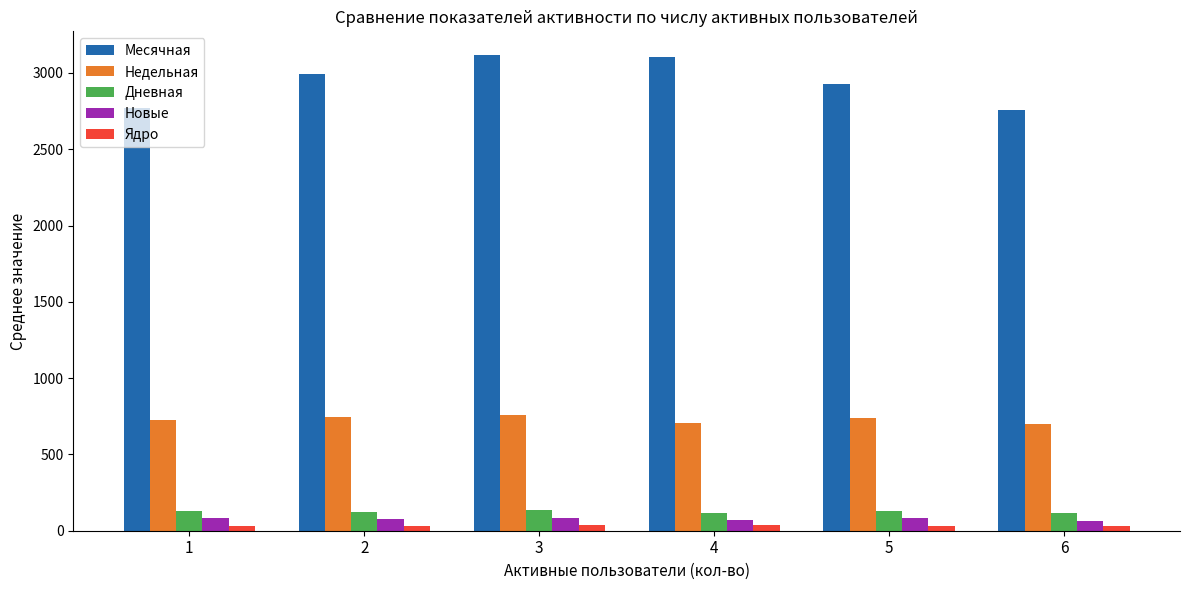

Which series has the largest total across all categories?

Месячная